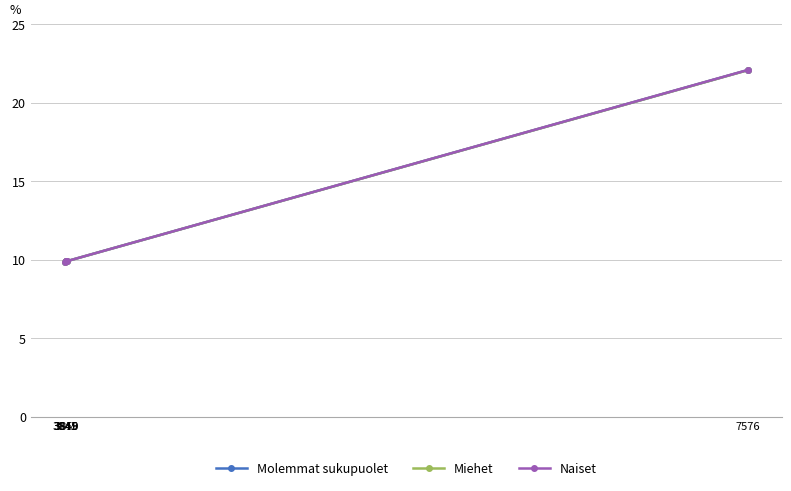

Rank the series by their average value, from highest to lowest.

Naiset, Molemmat sukupuolet, Miehet